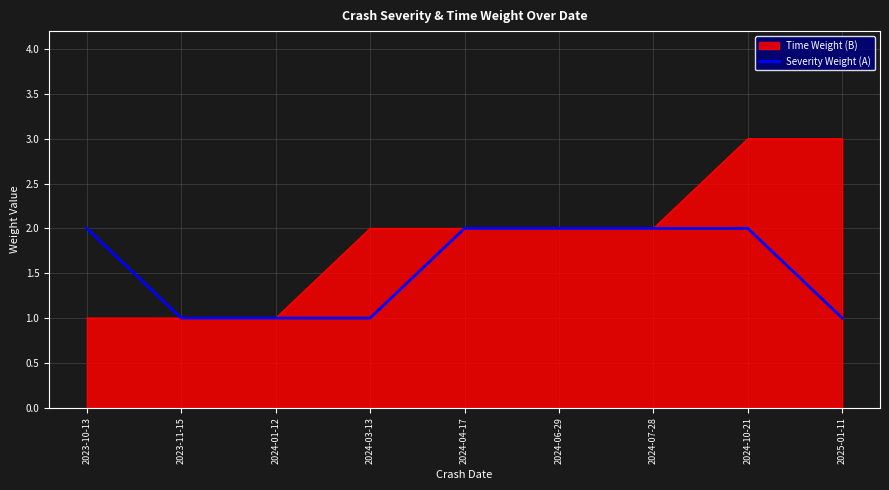

Which series has the largest range (max minus min)?

Time Weight (B)